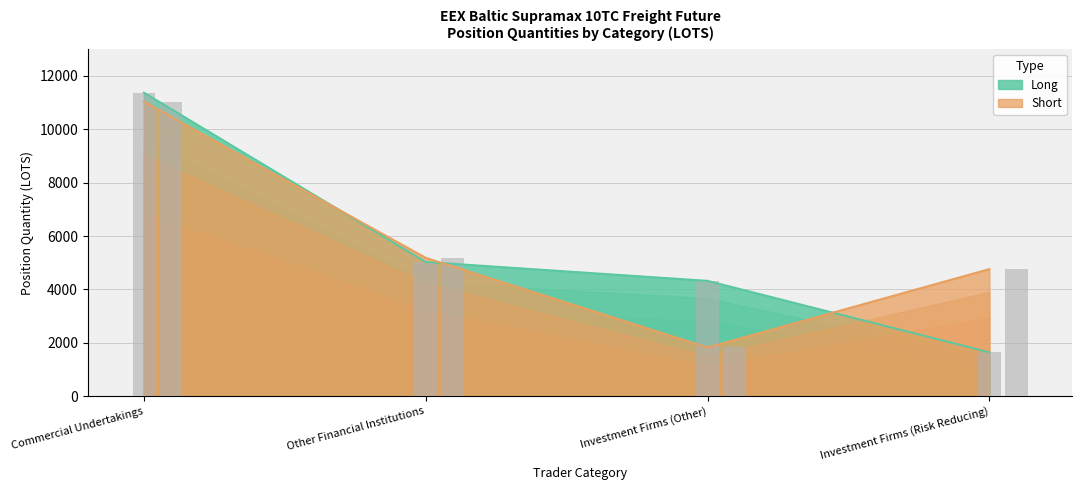

What is the sum of the Long values at Commercial Undertakings and Investment Firms (Risk Reducing)?

13013.4